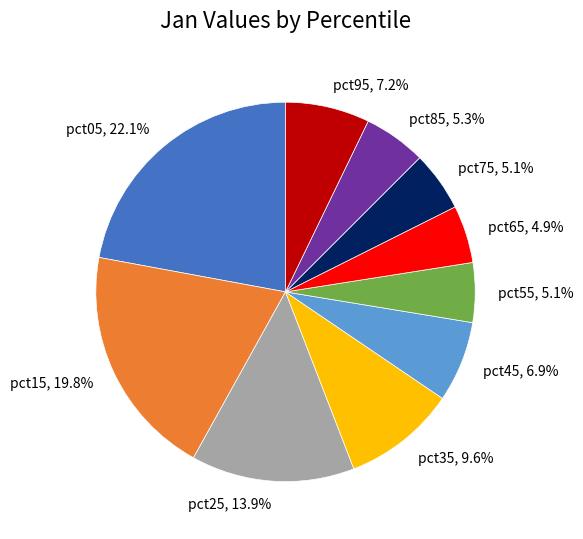

To the nearest percent, what percentage of the pie is pct45?

7%